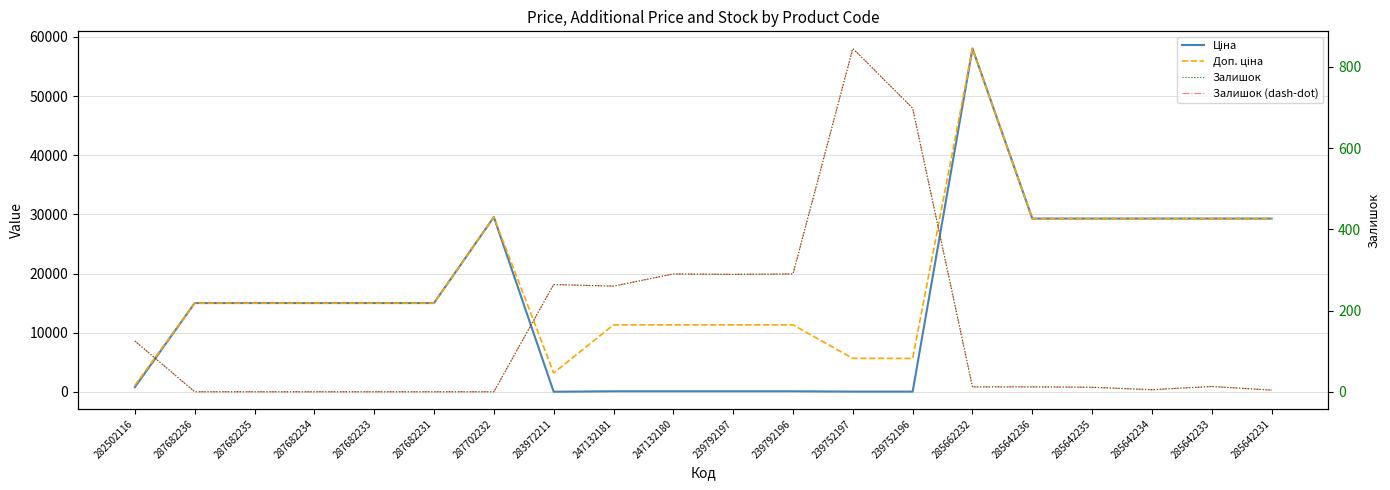

Does the chart display data point markers on the line(s)?

No